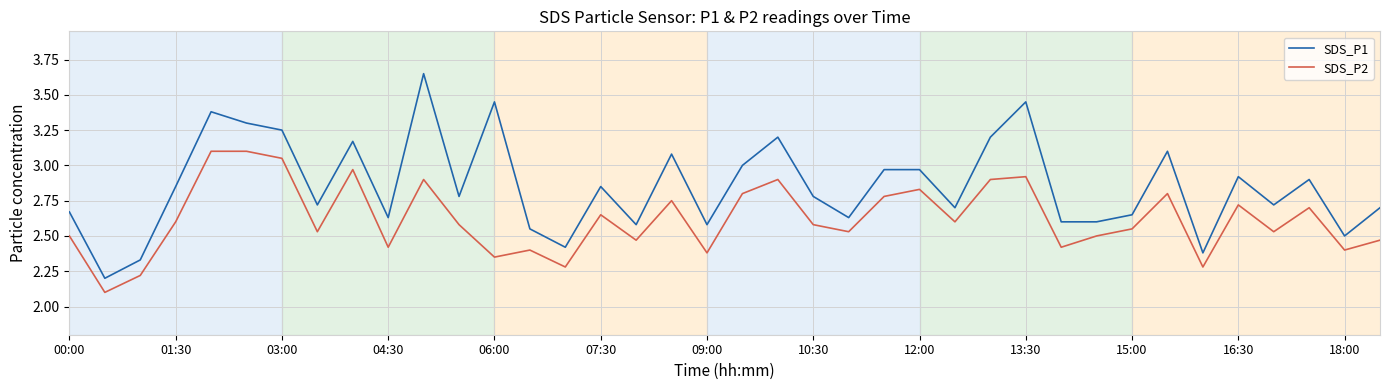

List the series in order of their peak value, lowest first.

SDS_P2, SDS_P1